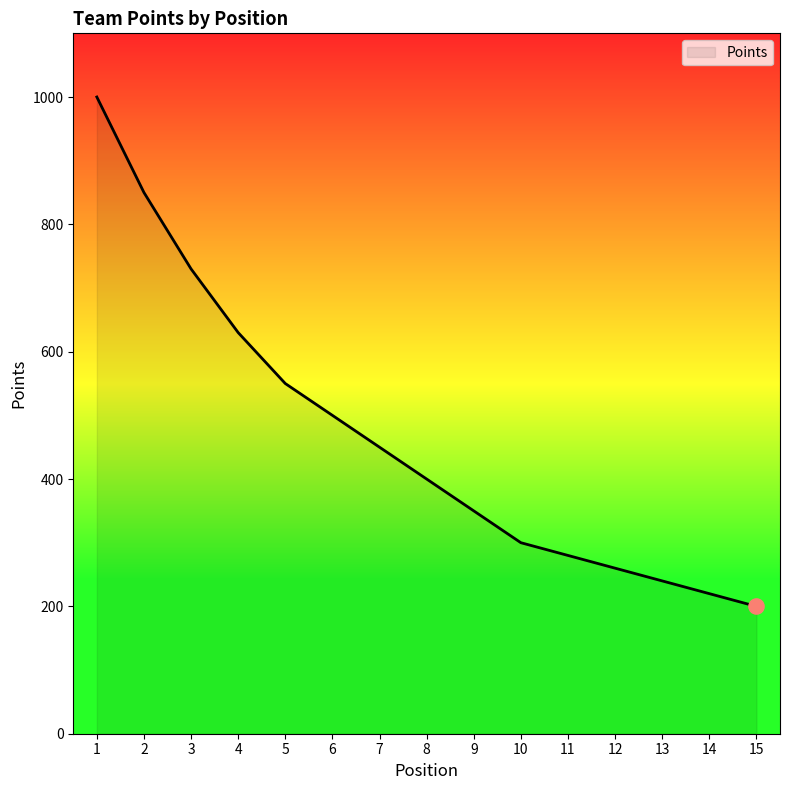

What is the ratio of the value at 4 to the value at 5?

1.1